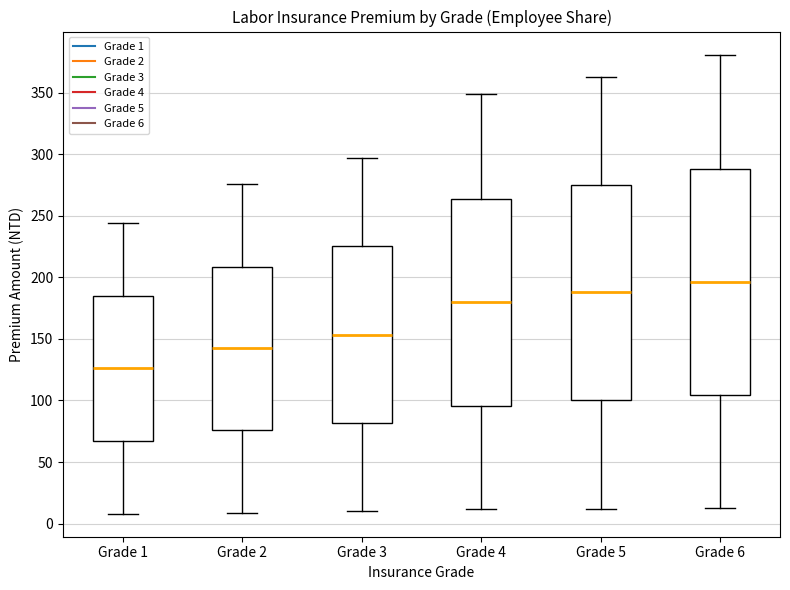

Reading left to right, transcribe this box plot: for each box, give where its median line is, the range the box spans, and where its two whiskers end, as read against the y-axis. The values are not printed on the chart, so give them approximately, as read against the axis.

Grade 1: median 125, box 65 to 185, whiskers 10 to 245
Grade 2: median 145, box 75 to 210, whiskers 10 to 275
Grade 3: median 155, box 80 to 225, whiskers 10 to 295
Grade 4: median 180, box 95 to 265, whiskers 10 to 350
Grade 5: median 190, box 100 to 275, whiskers 10 to 365
Grade 6: median 195, box 105 to 290, whiskers 15 to 380